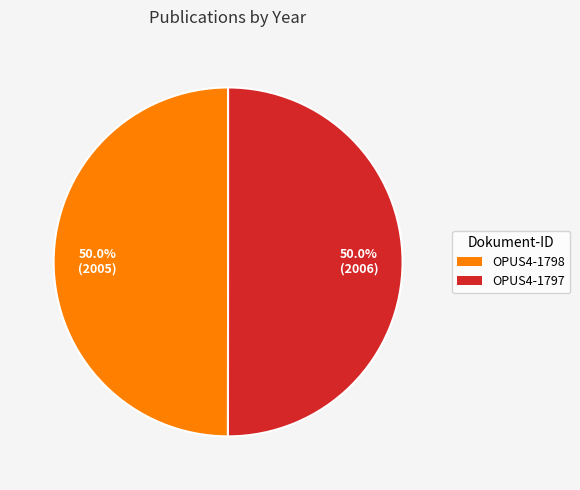

True or false: OPUS4-1797 accounts for 50% of the total.

True